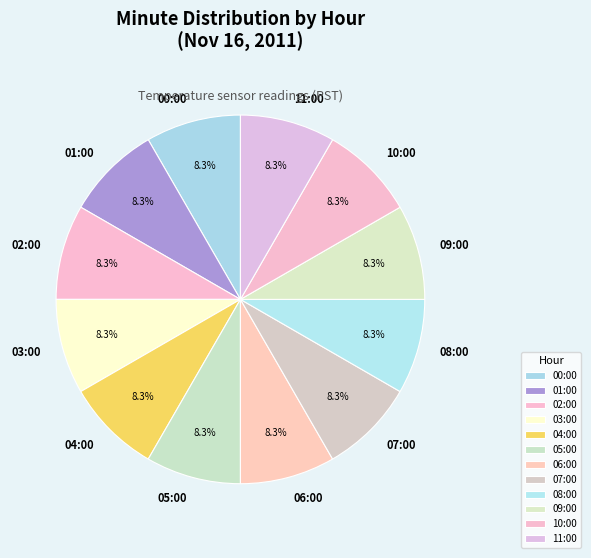

Is there a majority slice in this chart?

No